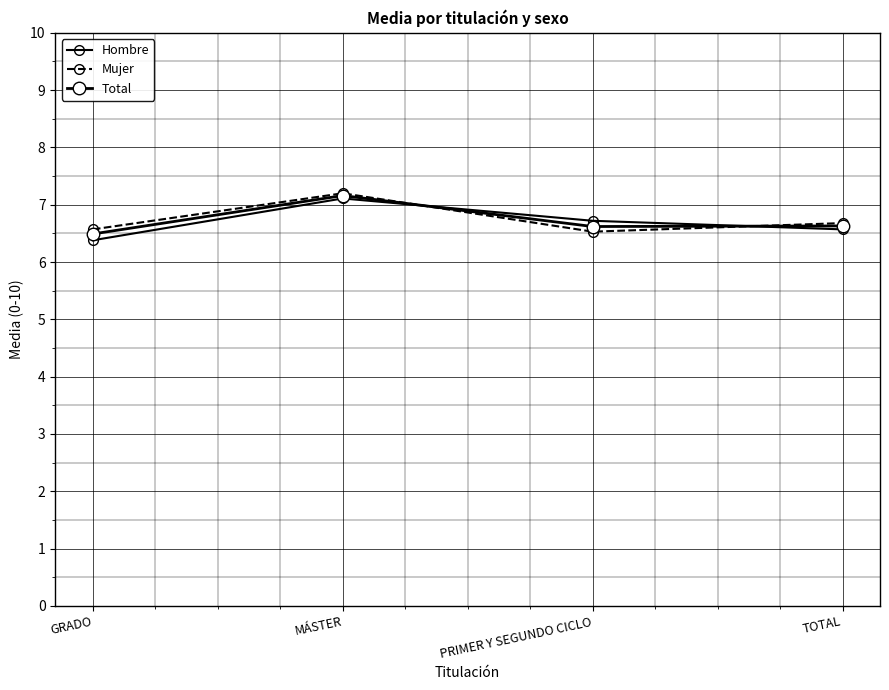

Reading left to right, list all the values displayed in this chart.

Hombre: 6.4	7.1	6.7	6.6
Mujer: 6.6	7.2	6.5	6.7
Total: 6.5	7.2	6.6	6.6